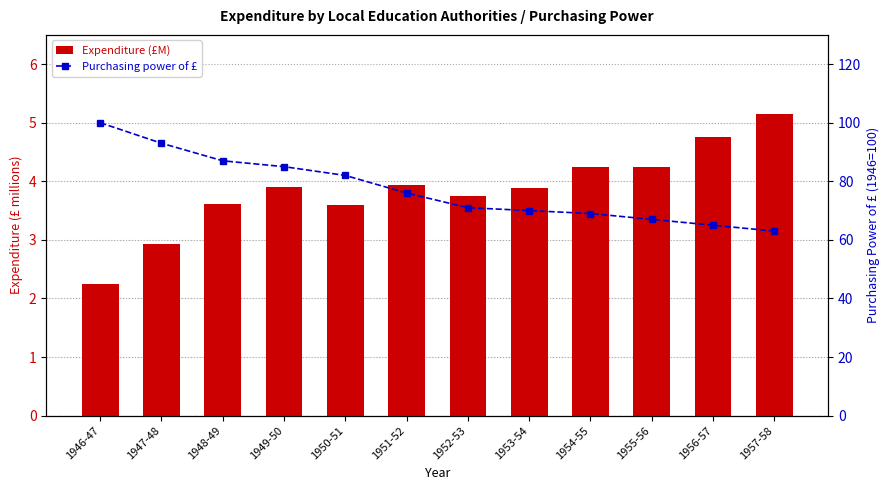

Reading right to left, what are all the values shown in this chart?

Expenditure (£M): 5.2	4.8	4.2	4.2	3.9	3.7	3.9	3.6	3.9	3.6	2.9	2.2
Purchasing power of £: 63.0	65.0	67.0	69.0	70.0	71.0	76.0	82.0	85.0	87.0	93.0	100.0